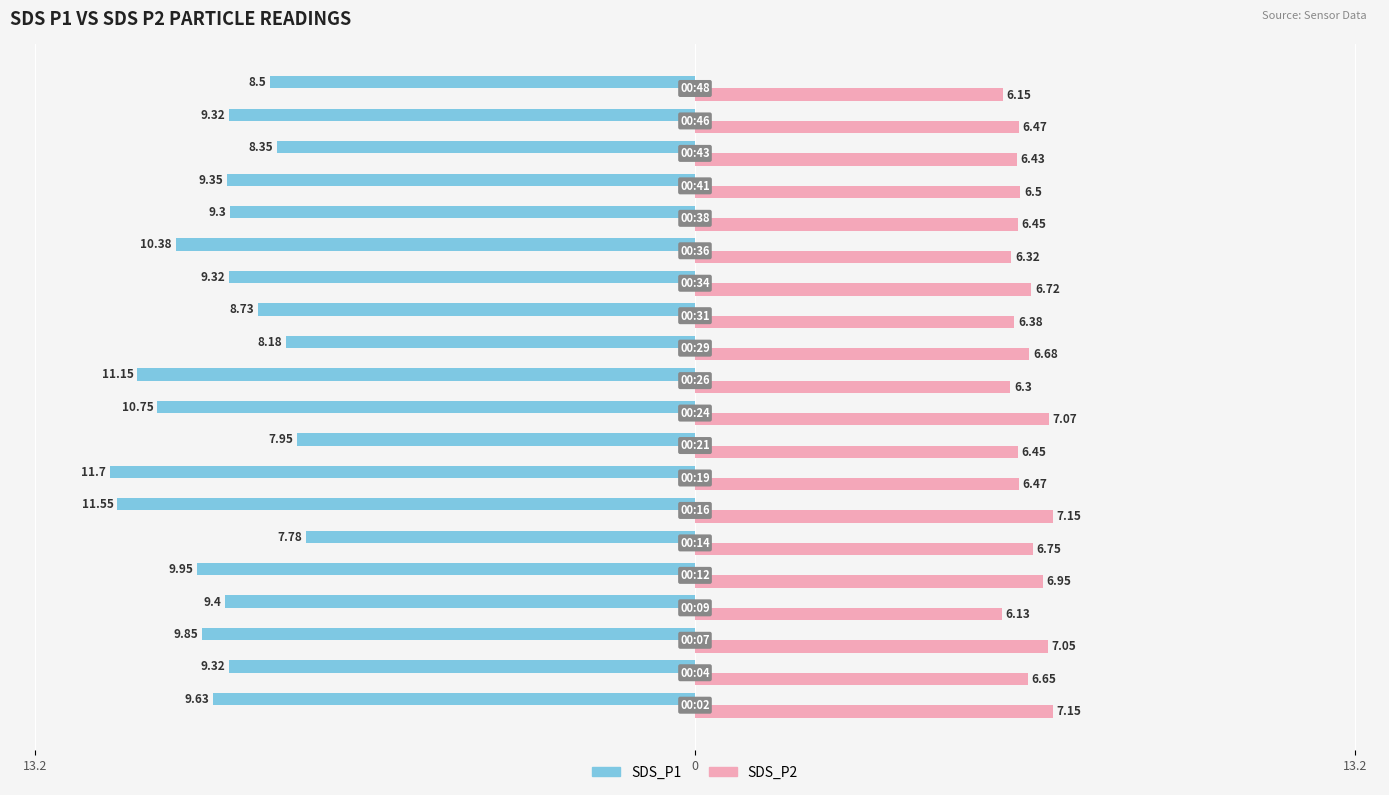

Reading left to right, extract all data points from this chart.

SDS_P1: -9.6	-9.3	-9.8	-9.4	-9.9	-7.8	-11.6	-11.7	-8.0	-10.8	-11.2	-8.2	-8.7	-9.3	-10.4	-9.3	-9.3	-8.3	-9.3	-8.5
SDS_P2: 7.2	6.7	7.0	6.1	7.0	6.8	7.2	6.5	6.5	7.1	6.3	6.7	6.4	6.7	6.3	6.5	6.5	6.4	6.5	6.2